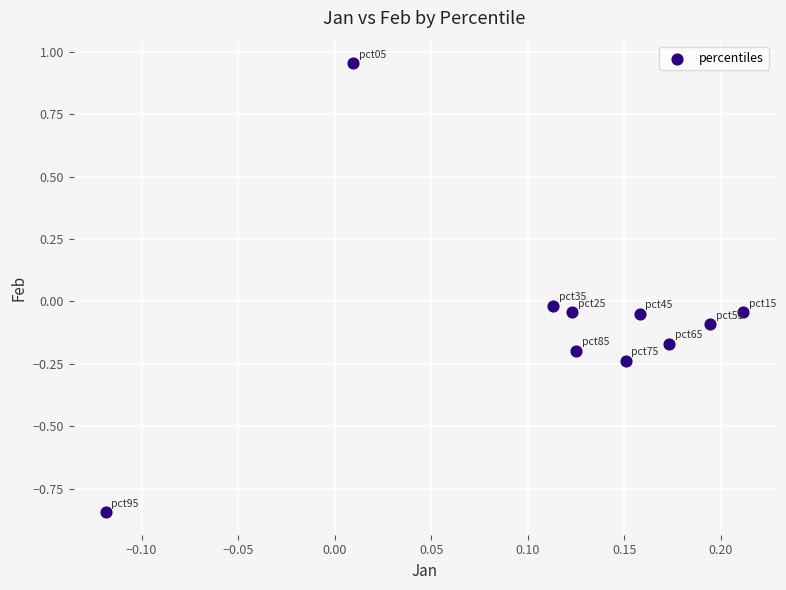

What is the range of X values (max minus min)?

0.3